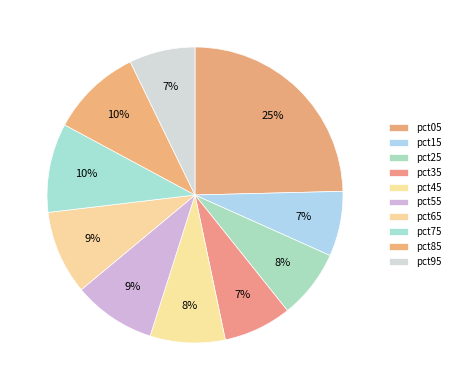

How many segments does this pie chart have?

10